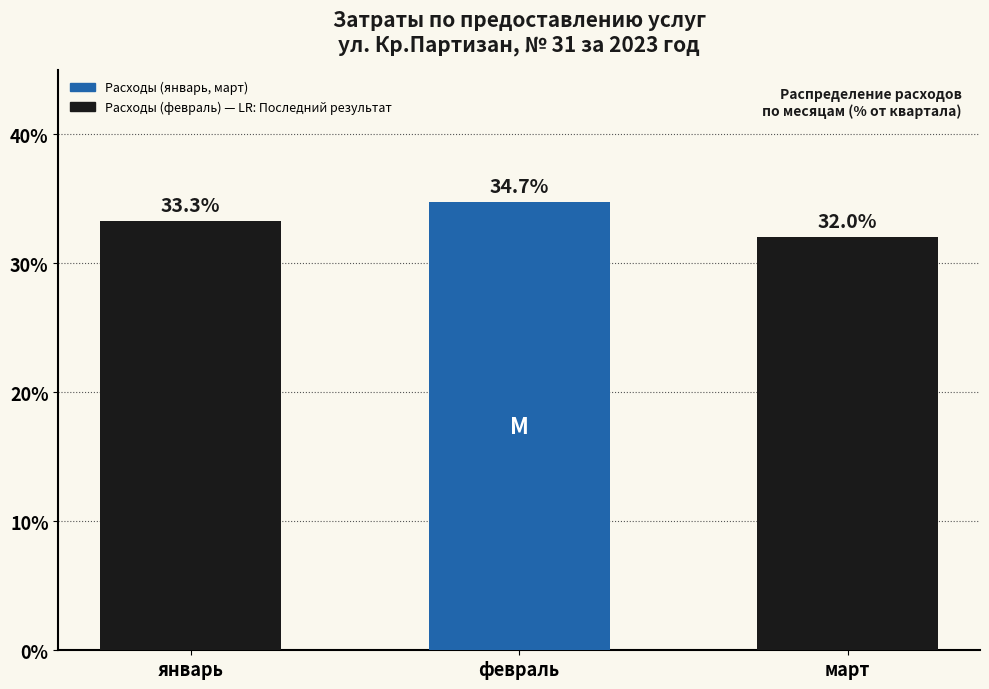

Reading left to right, transcribe all the data shown in this chart.

33.3	34.7	32.0